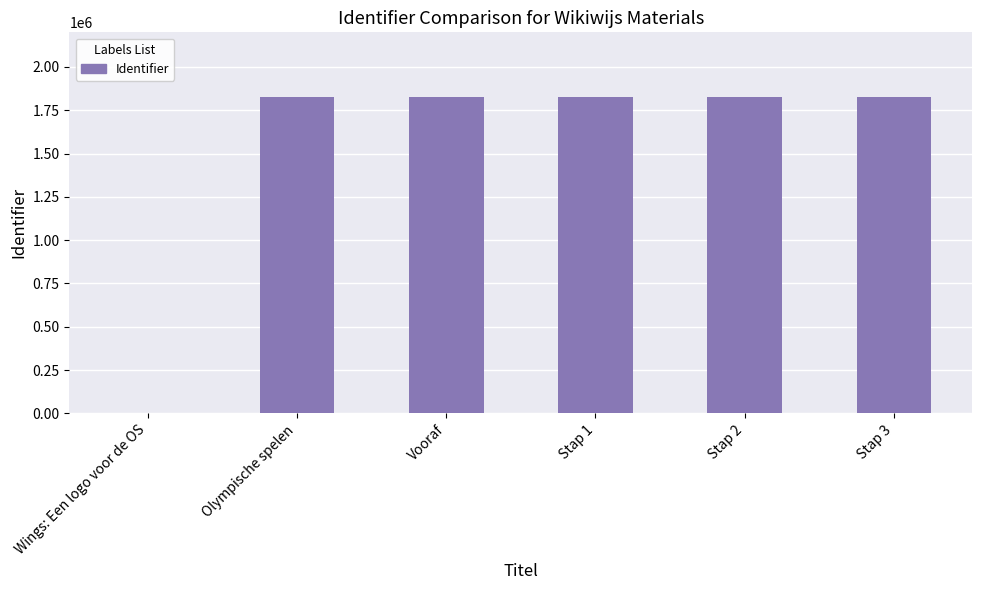

What is the difference between the values at Stap 1 and Wings: Een logo voor de OS?

1827430